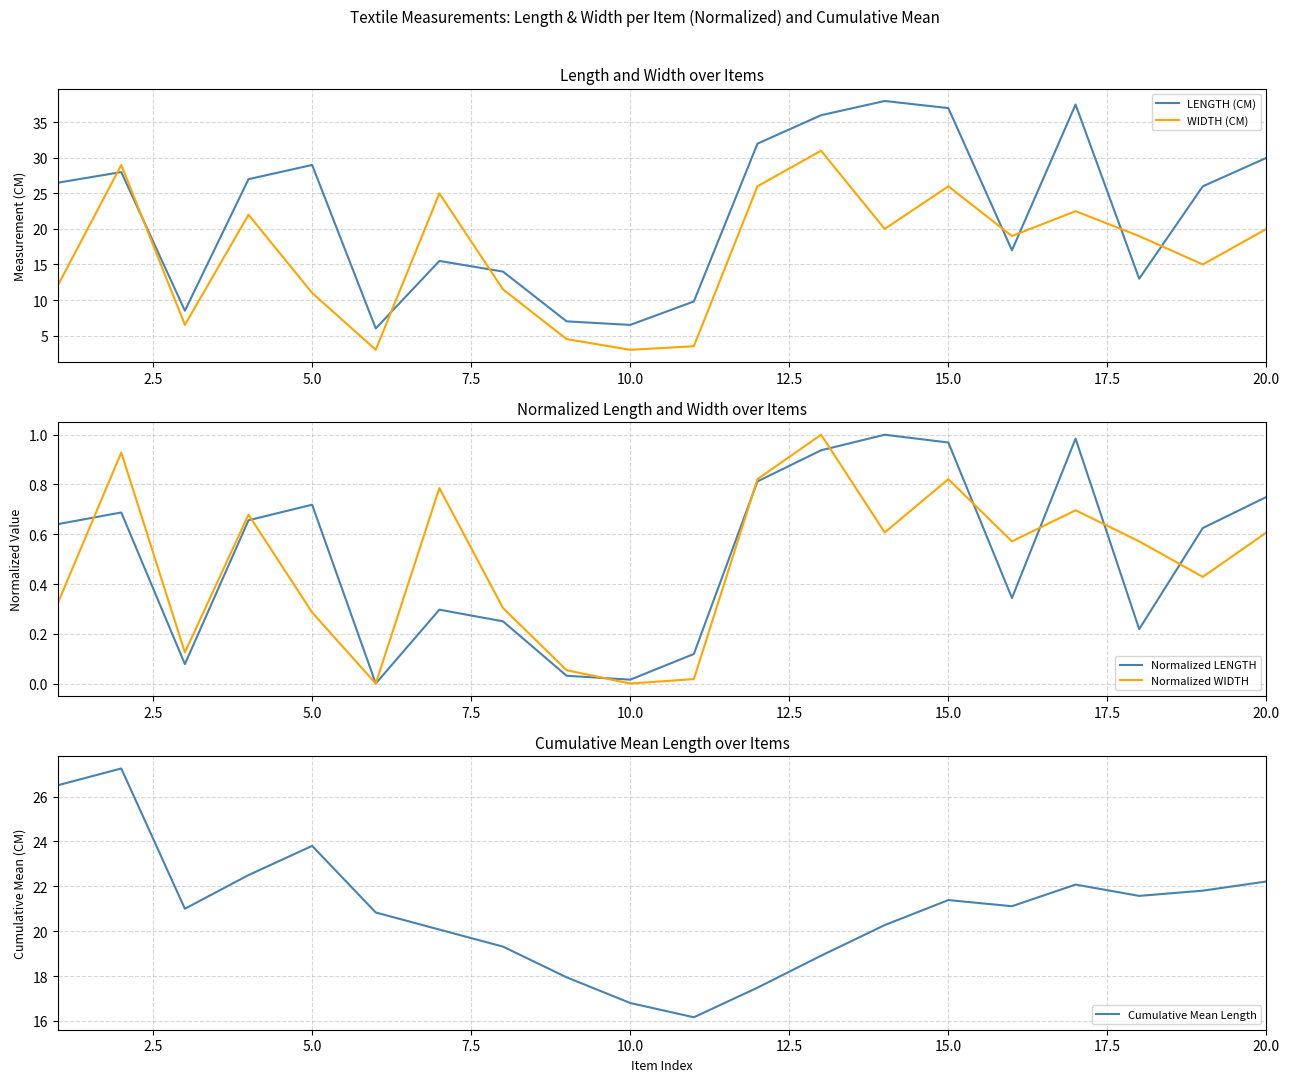

What is the difference between the maximum and minimum values in the WIDTH (CM) series?

28.0